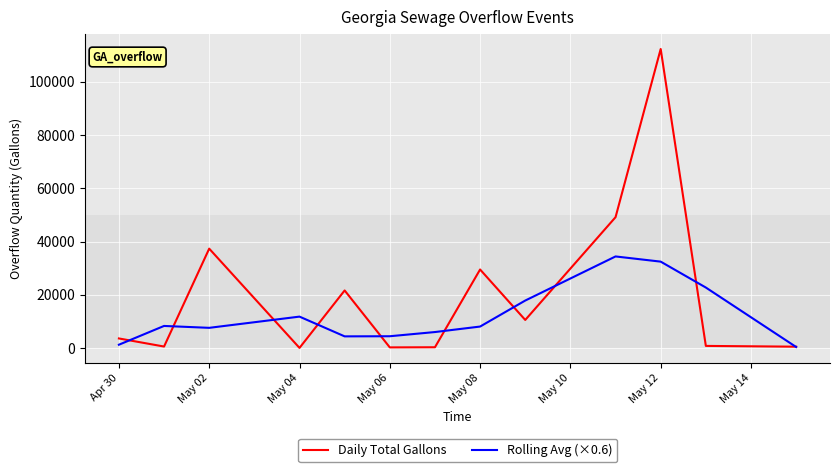

What is the greatest value displayed?

112320.0